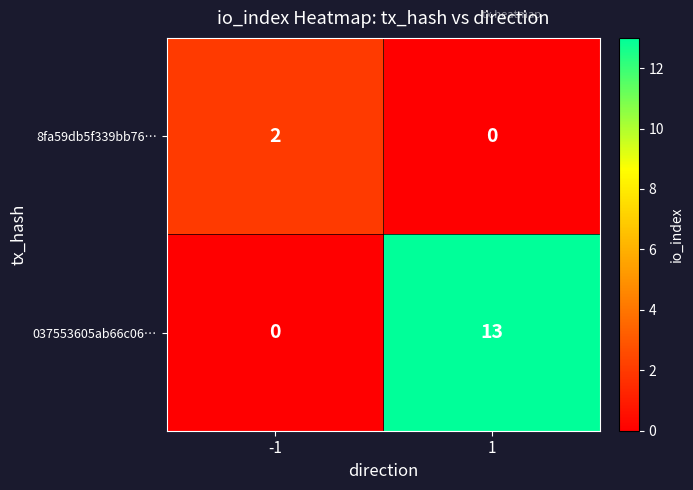

At -1, list the series in order from smallest to largest.

037553605ab66c06…, 8fa59db5f339bb76…